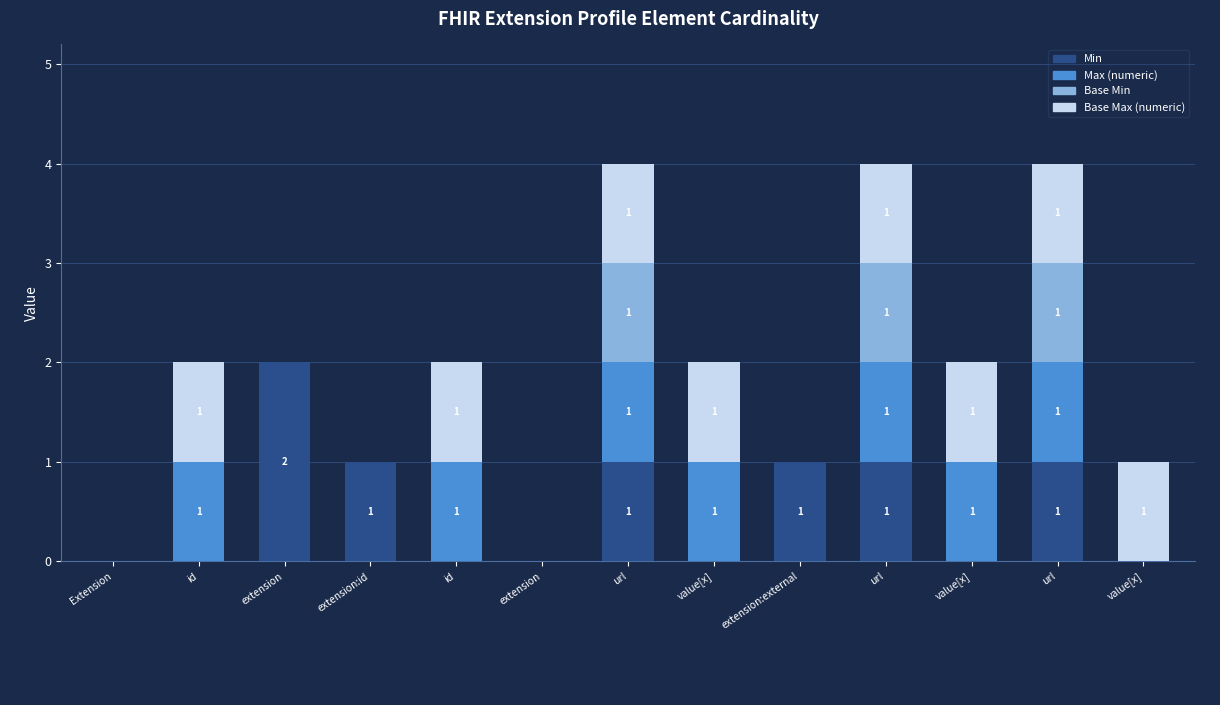

List the labels in order of Min value, largest first.

extension, extension:id, url, extension:external, url, url, Extension, id, id, extension, value[x], value[x], value[x]